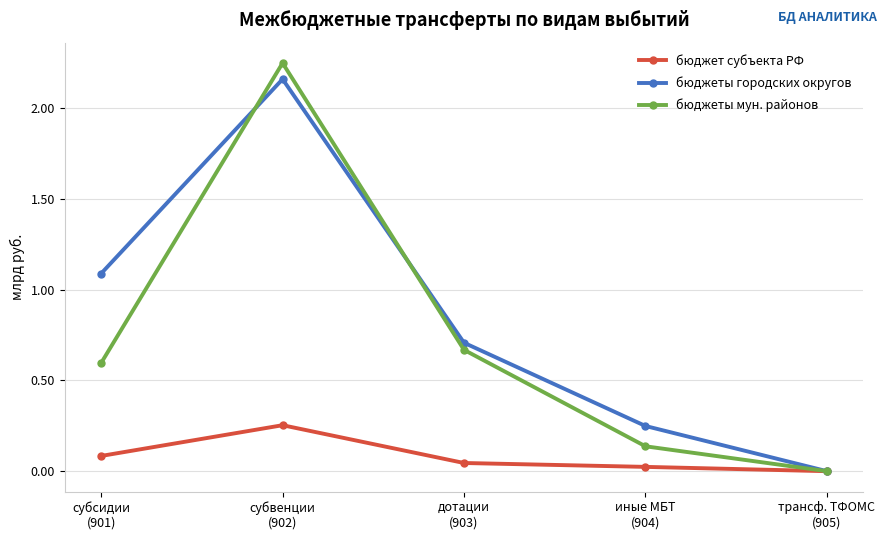

Which series has the widest spread of values?

бюджеты мун. районов